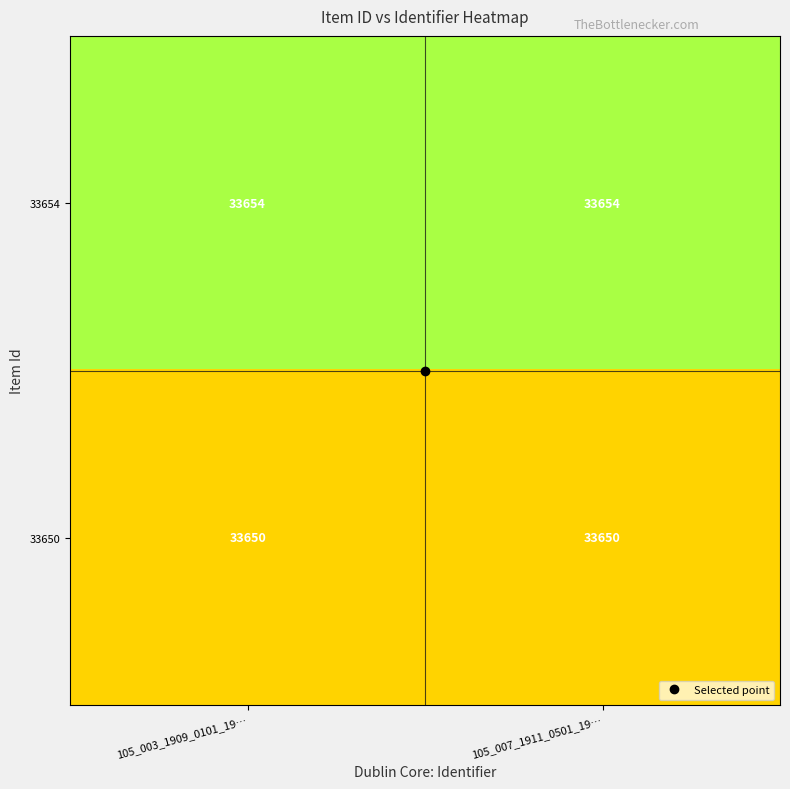

What is the greatest value displayed?

33654